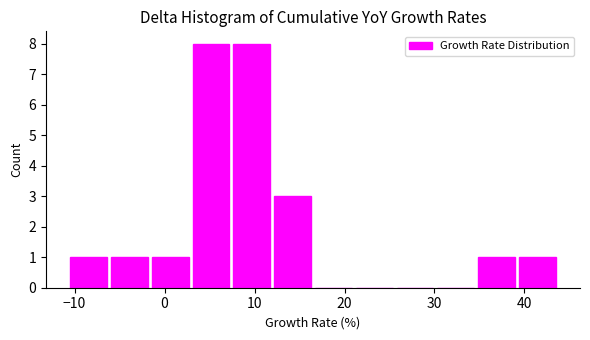

Reading left to right, transcribe this chart: for each bar, give the range it covers on the x-axis and its height. Neither the bar edges nor the heights are printed on the chart, so give them approximately, as read against the axes.

-11 to -6: 1
-6 to -2: 1
-2 to 3: 1
3 to 7: 8
7 to 12: 8
12 to 17: 3
17 to 21: 0
21 to 26: 0
26 to 30: 0
30 to 35: 0
35 to 39: 1
39 to 44: 1